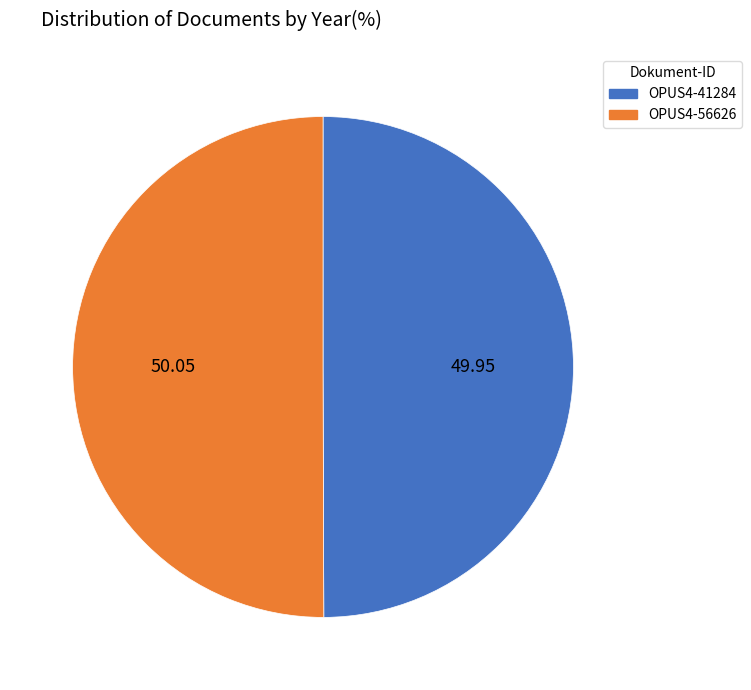

Do OPUS4-41284 and OPUS4-56626 together represent more than half of the pie?

Yes